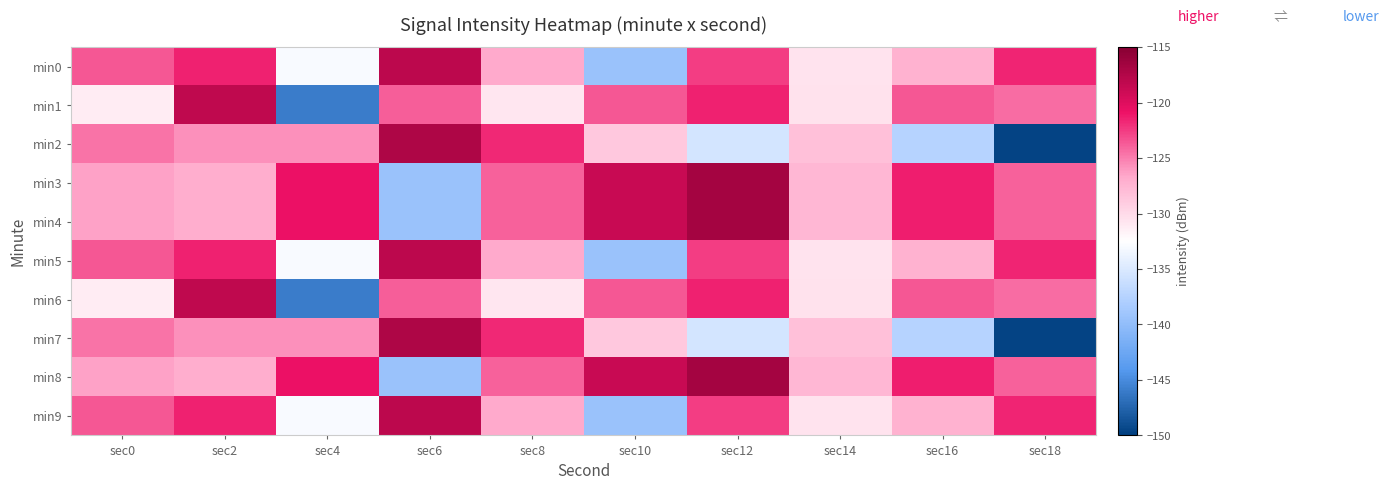

Reading right to left, extract all data points from this chart.

min0: sec18=-121.6	sec16=-127.2	sec14=-130.7	sec12=-122.7	sec10=-139.5	sec8=-126.7	sec6=-118.0	sec4=-132.9	sec2=-121.5	sec0=-123.5
min1: sec18=-124.4	sec16=-123.5	sec14=-130.5	sec12=-121.5	sec10=-123.6	sec8=-130.8	sec6=-123.8	sec4=-146.0	sec2=-118.2	sec0=-131.2
min2: sec18=-149.6	sec16=-137.4	sec14=-128.2	sec12=-135.4	sec10=-128.7	sec8=-121.8	sec6=-117.2	sec4=-125.7	sec2=-125.8	sec0=-124.7
min3: sec18=-123.9	sec16=-121.4	sec14=-127.6	sec12=-116.7	sec10=-118.7	sec8=-123.9	sec6=-139.4	sec4=-120.7	sec2=-127.0	sec0=-126.4
min4: sec18=-123.9	sec16=-121.4	sec14=-127.6	sec12=-116.7	sec10=-118.7	sec8=-123.9	sec6=-139.4	sec4=-120.7	sec2=-127.0	sec0=-126.4
min5: sec18=-121.6	sec16=-127.2	sec14=-130.7	sec12=-122.7	sec10=-139.5	sec8=-126.7	sec6=-118.0	sec4=-132.9	sec2=-121.5	sec0=-123.5
min6: sec18=-124.4	sec16=-123.5	sec14=-130.5	sec12=-121.5	sec10=-123.6	sec8=-130.8	sec6=-123.8	sec4=-146.0	sec2=-118.2	sec0=-131.2
min7: sec18=-149.6	sec16=-137.4	sec14=-128.2	sec12=-135.4	sec10=-128.7	sec8=-121.8	sec6=-117.2	sec4=-125.7	sec2=-125.8	sec0=-124.7
min8: sec18=-123.9	sec16=-121.4	sec14=-127.6	sec12=-116.7	sec10=-118.7	sec8=-123.9	sec6=-139.4	sec4=-120.7	sec2=-127.0	sec0=-126.4
min9: sec18=-121.6	sec16=-127.2	sec14=-130.7	sec12=-122.7	sec10=-139.5	sec8=-126.7	sec6=-118.0	sec4=-132.9	sec2=-121.5	sec0=-123.5